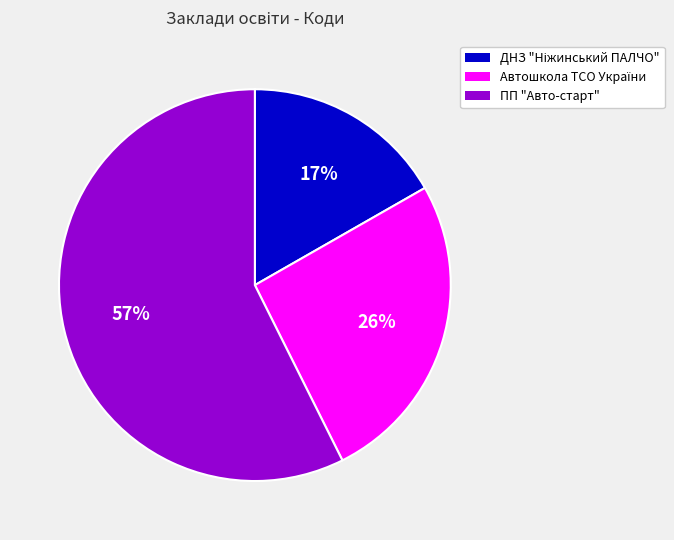

Which slice is the largest?

ПП "Авто-старт"